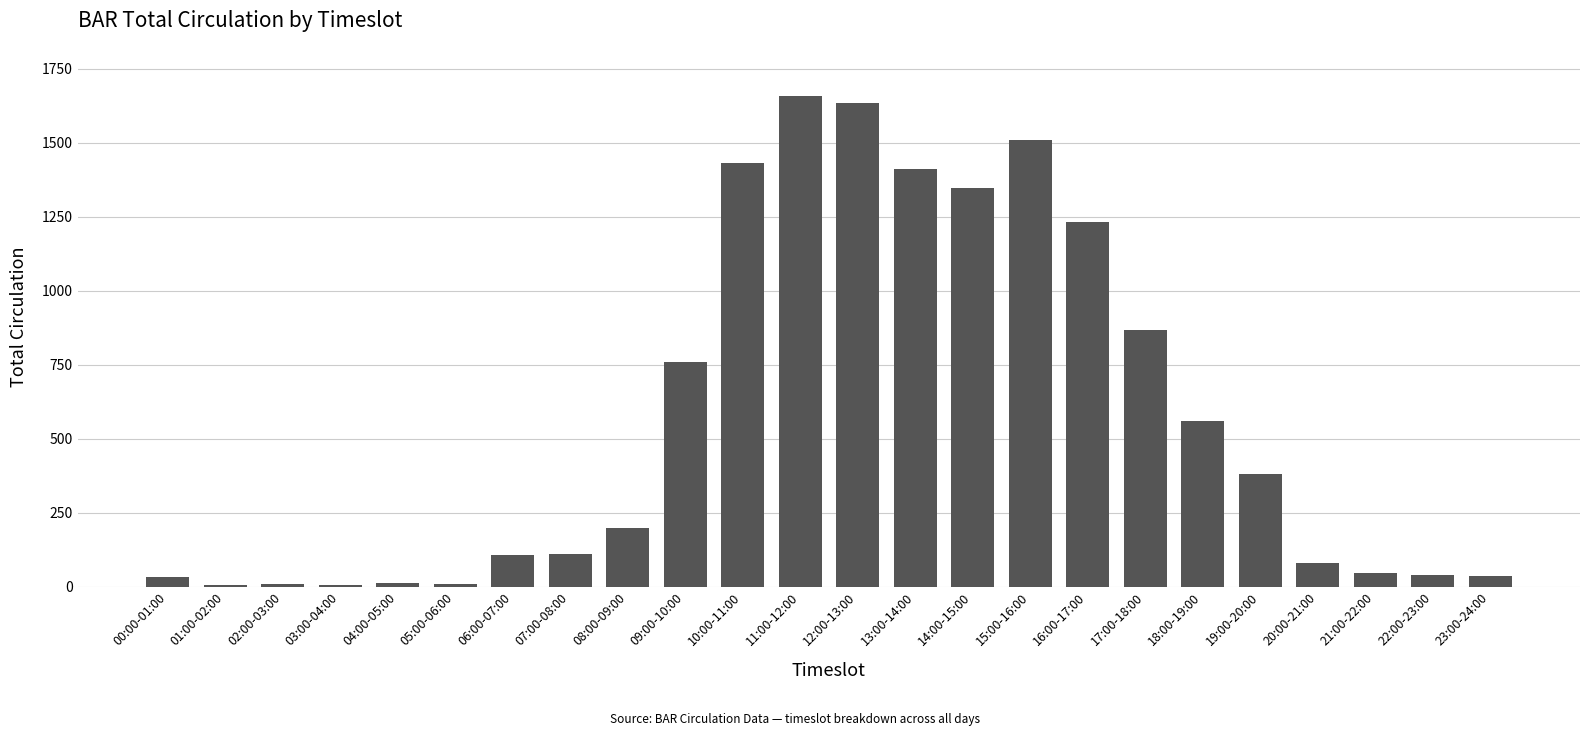

At which category does the chart reach its peak across all series?

11:00-12:00